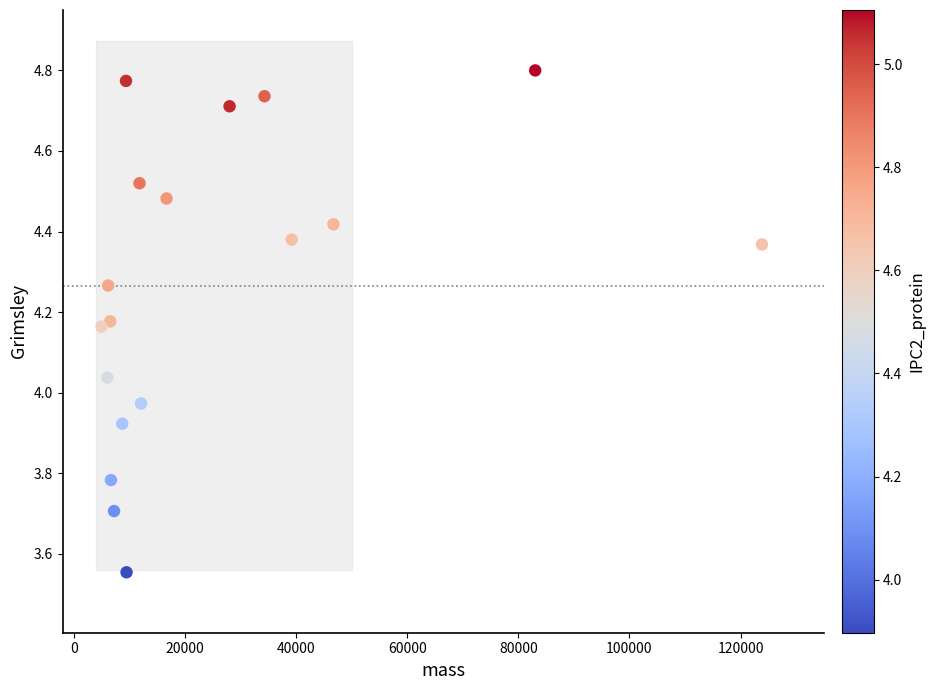

What is the range of Y values (max minus min)?

1.2